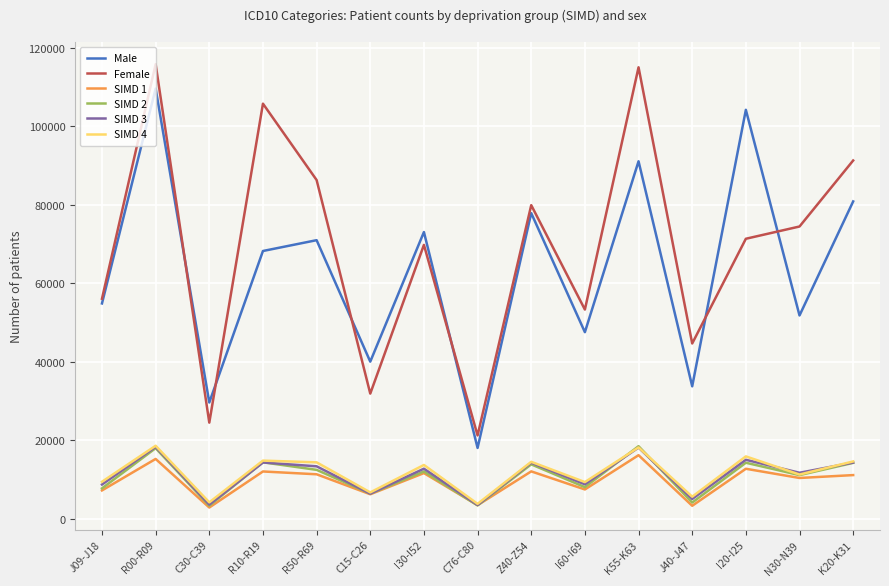

Which series has the largest total across all categories?

Female